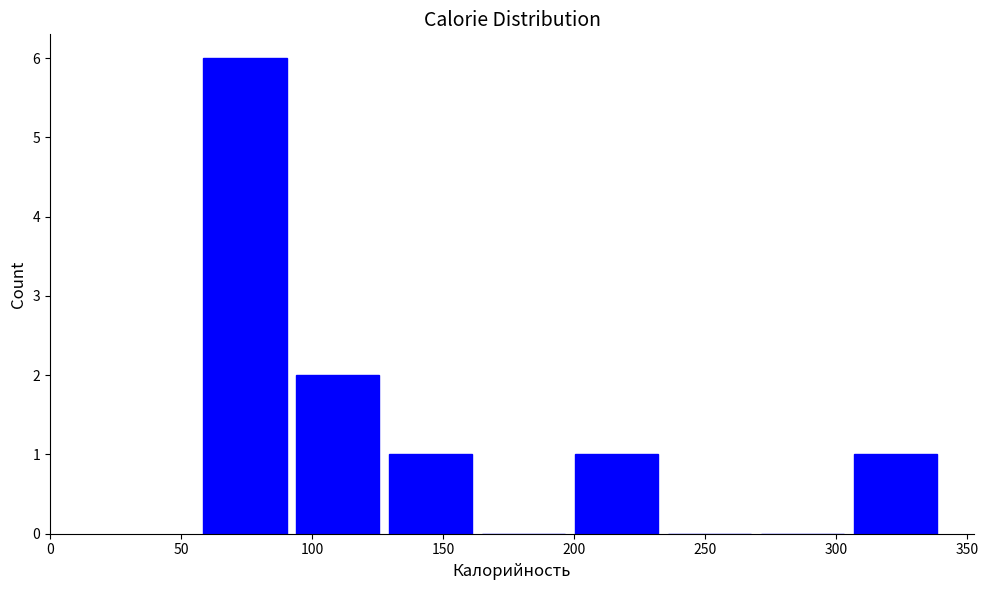

Reading left to right, list every bar in this chart as the range it spans on the x-axis followed by its height. Neither the bar edges nor the heights are printed on the chart, so give them approximately, as read against the axes.

60 to 95: 6
95 to 130: 2
130 to 165: 1
165 to 200: 0
200 to 235: 1
235 to 270: 0
270 to 305: 0
305 to 340: 1